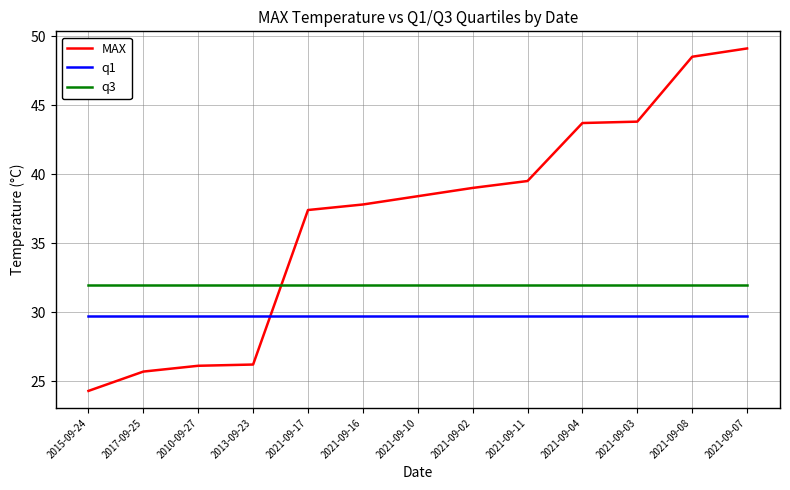

How many series are shown in this chart?

3